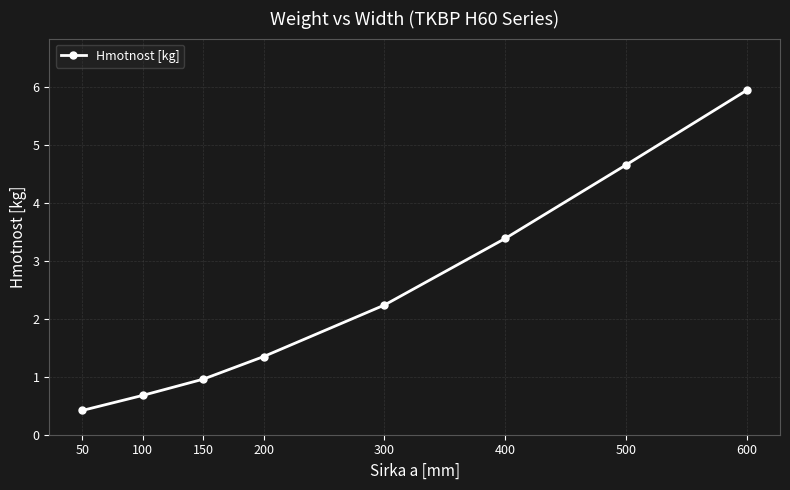

Which category has the lowest value across all series?

50